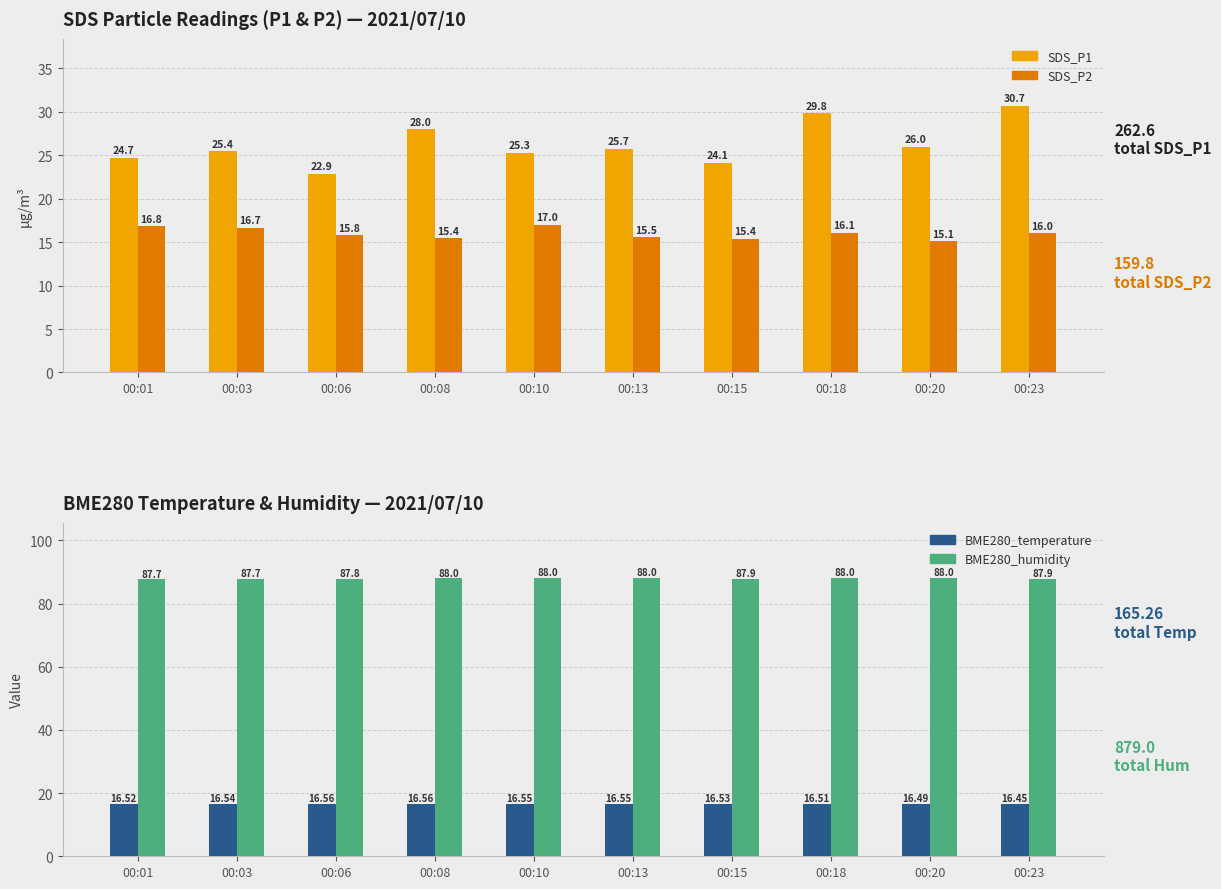

How many groups of bars are there?

10